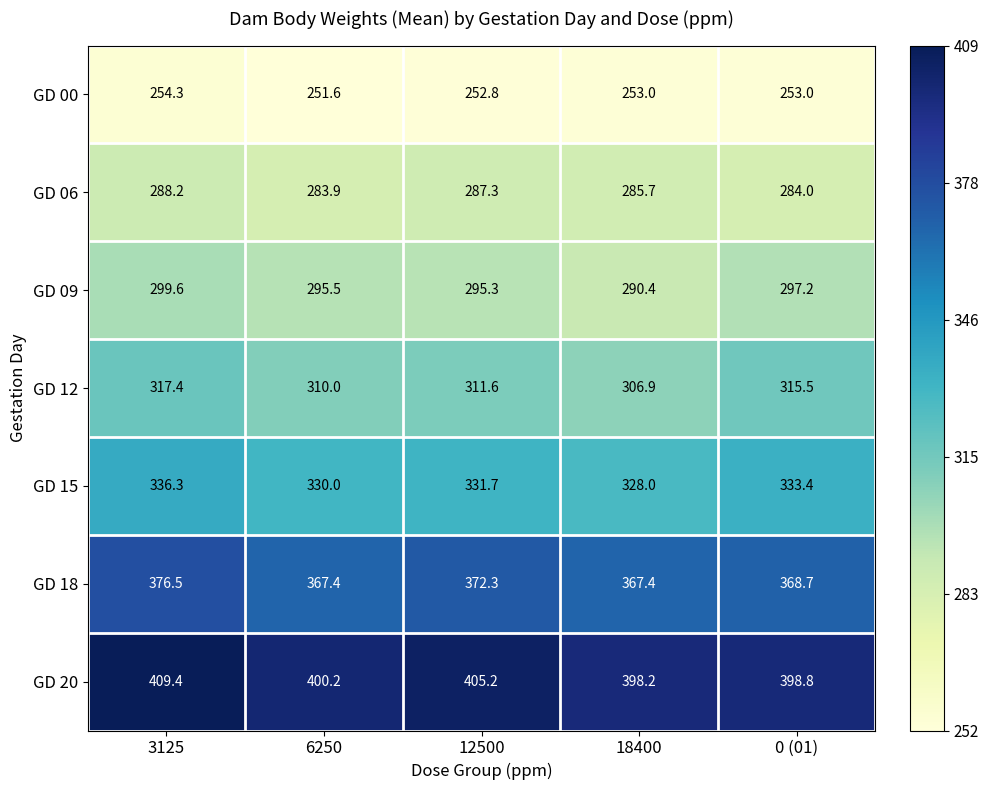

At which category is the sum across all series the highest?

3125